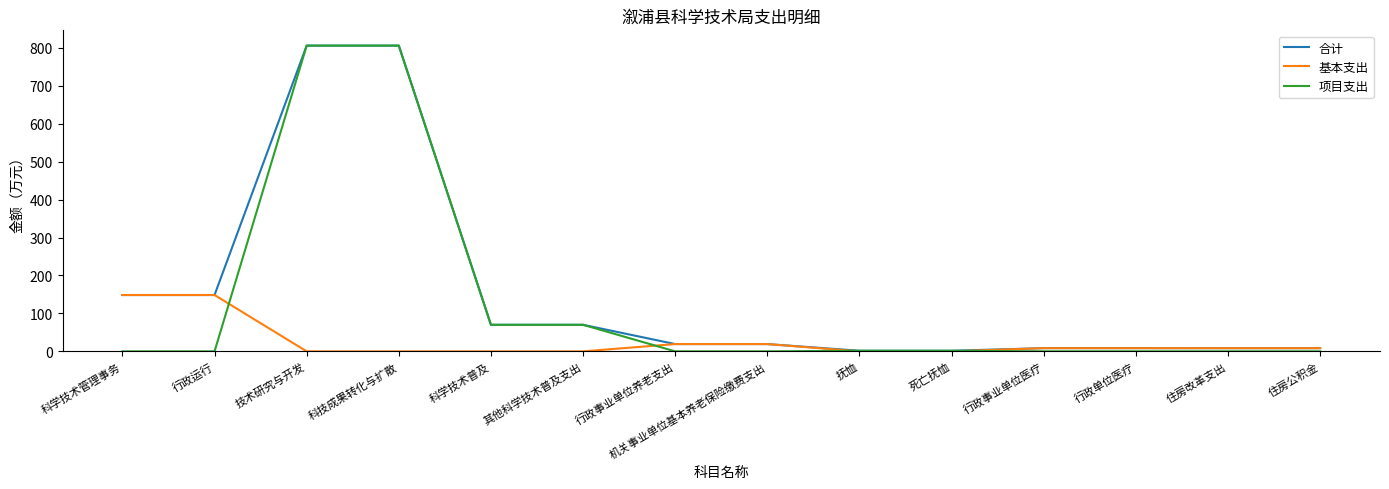

Rank the series by their average value, from lowest to highest.

基本支出, 项目支出, 合计